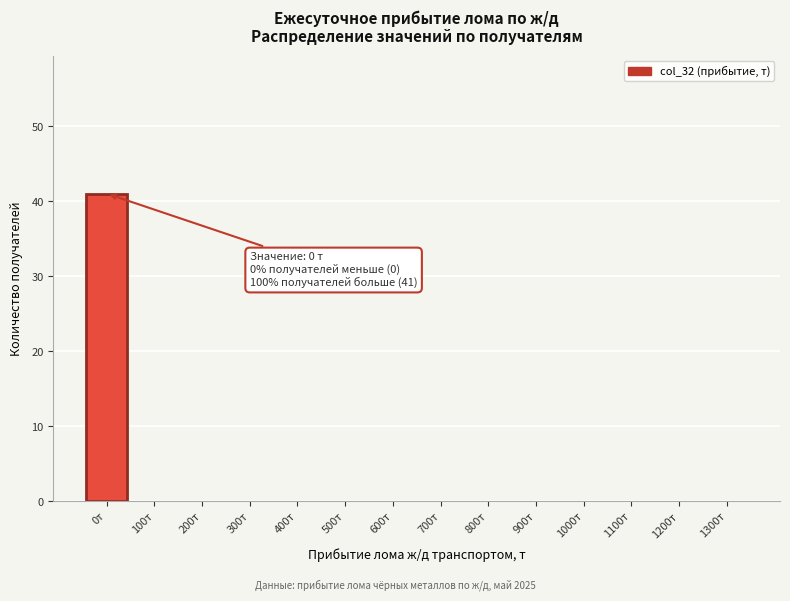

Reading left to right, extract all data points from this chart.

0т=41	100т=0	200т=0	300т=0	400т=0	500т=0	600т=0	700т=0	800т=0	900т=0	1000т=0	1100т=0	1200т=0	1300т=0